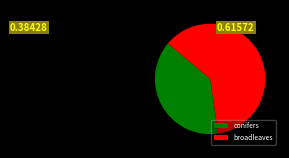

True or false: conifers accounts for 38% of the total.

True